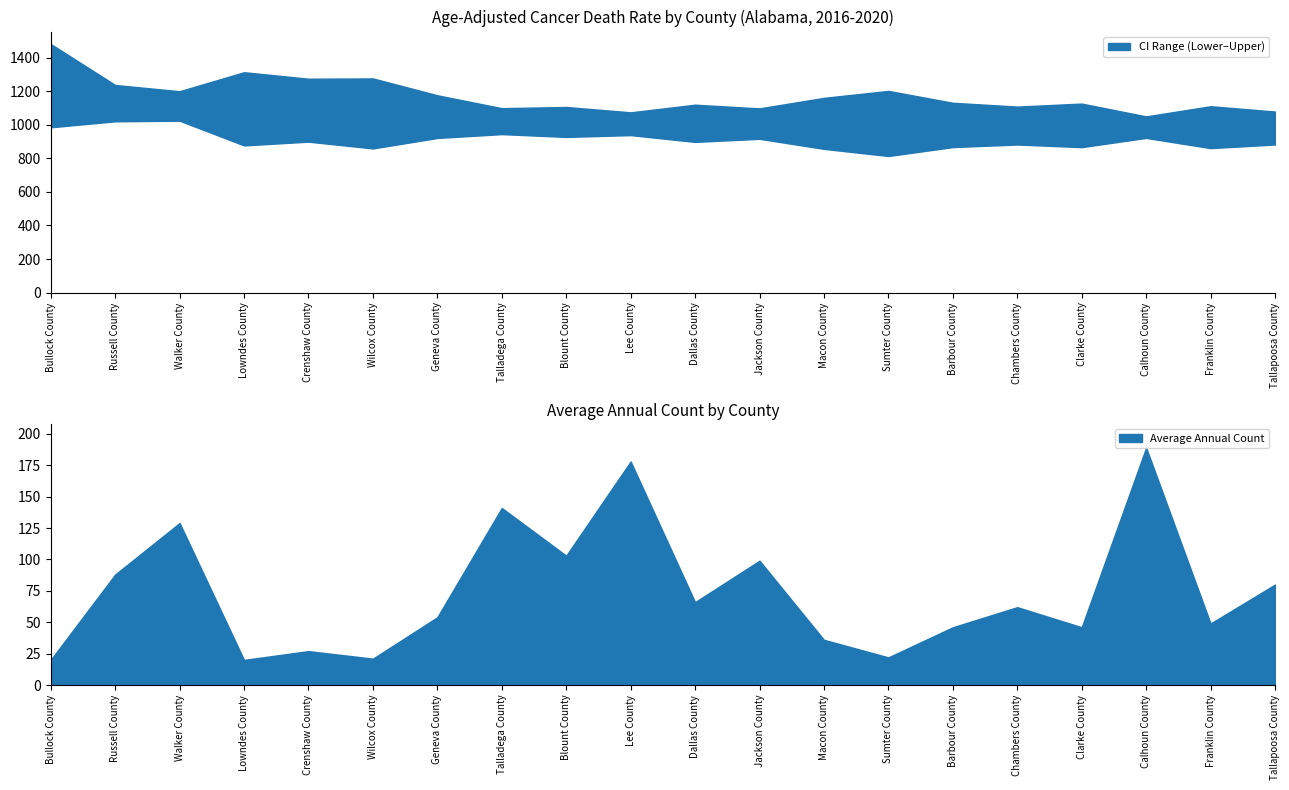

What is the greatest value displayed?

1480.5